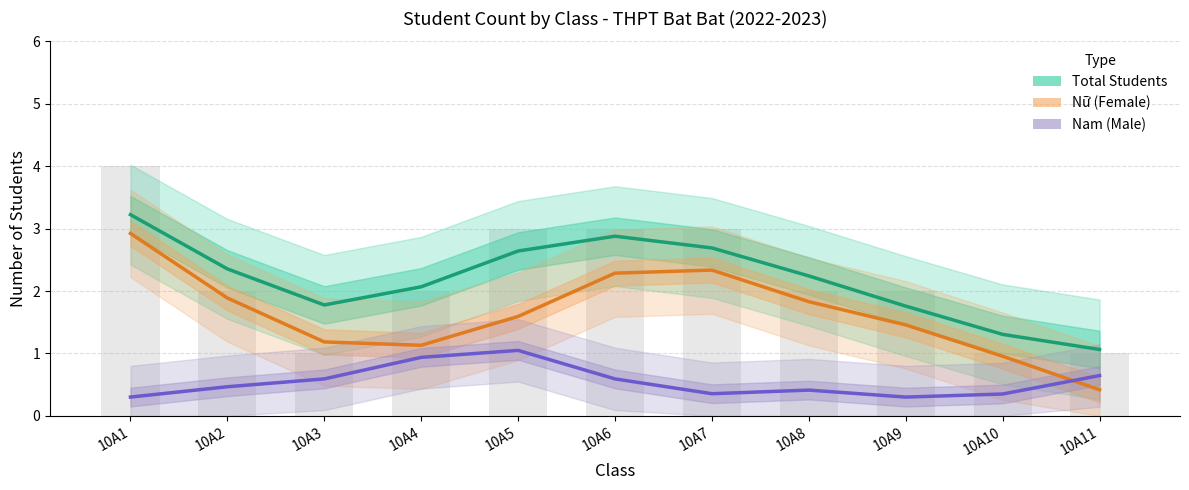

Rank the series by their average value, from lowest to highest.

Nam (Male), Nữ (Female), Total Students